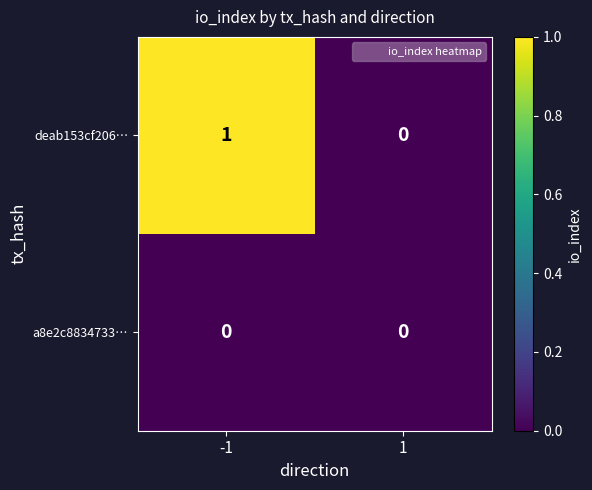

Reading right to left, extract all data points from this chart.

deab153cf206…: 1=0	-1=1
a8e2c8834733…: 1=0	-1=0